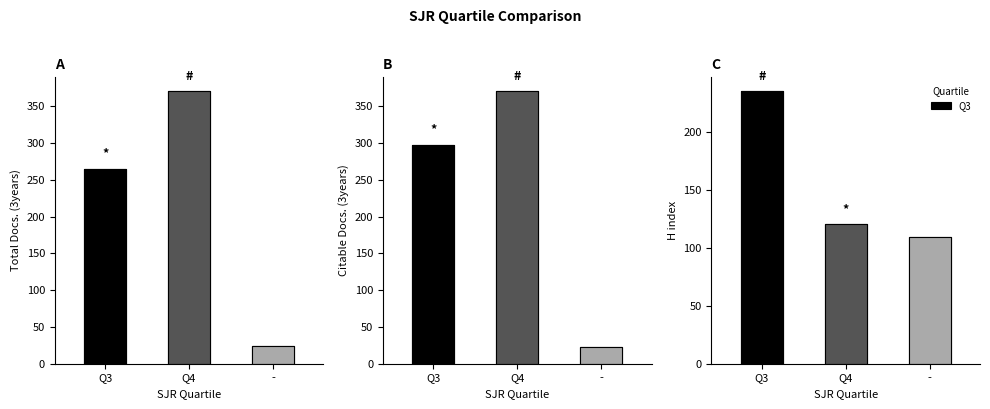

Which series changed the most between Q3 and Q4?

H index